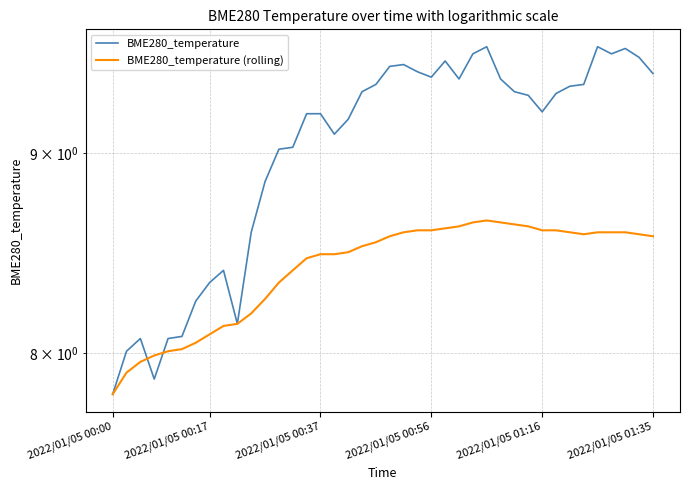

Which series has the largest total across all categories?

BME280_temperature